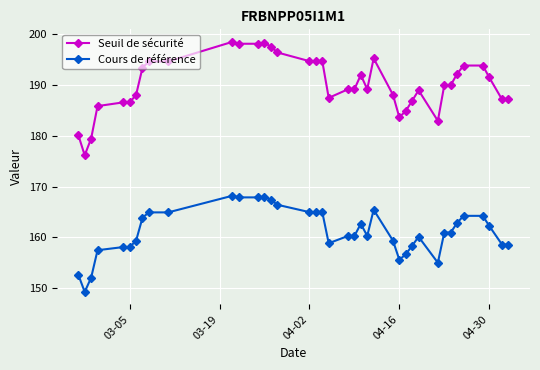

How many series are shown in this chart?

2